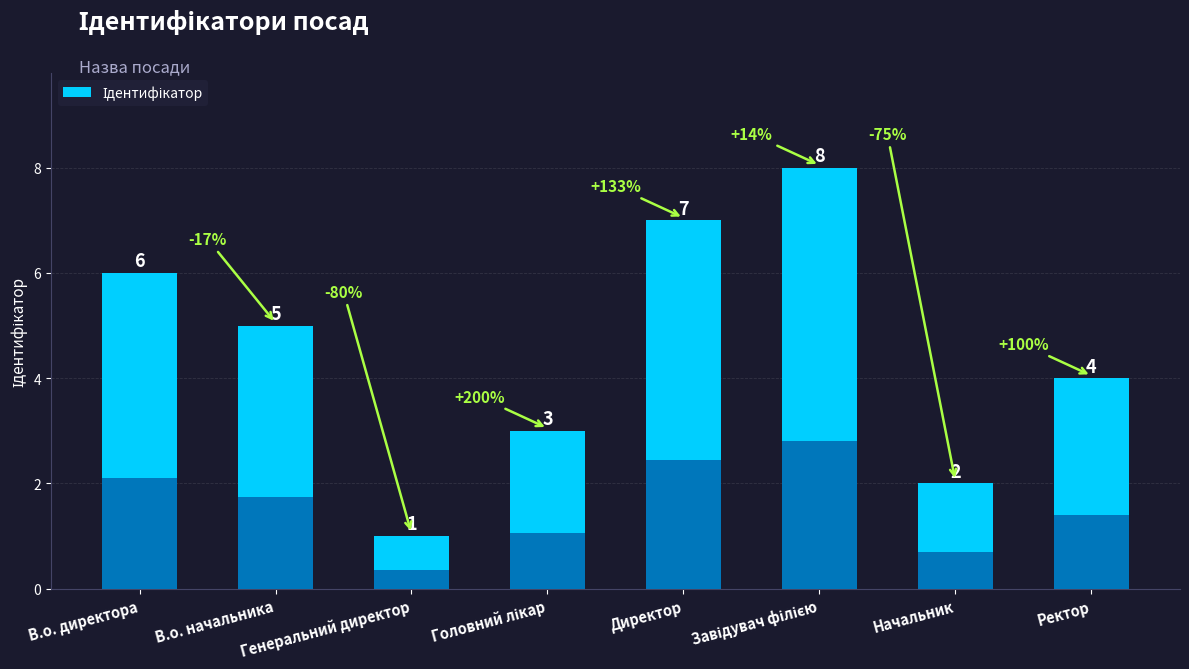

What is the maximum value shown in the chart?

8